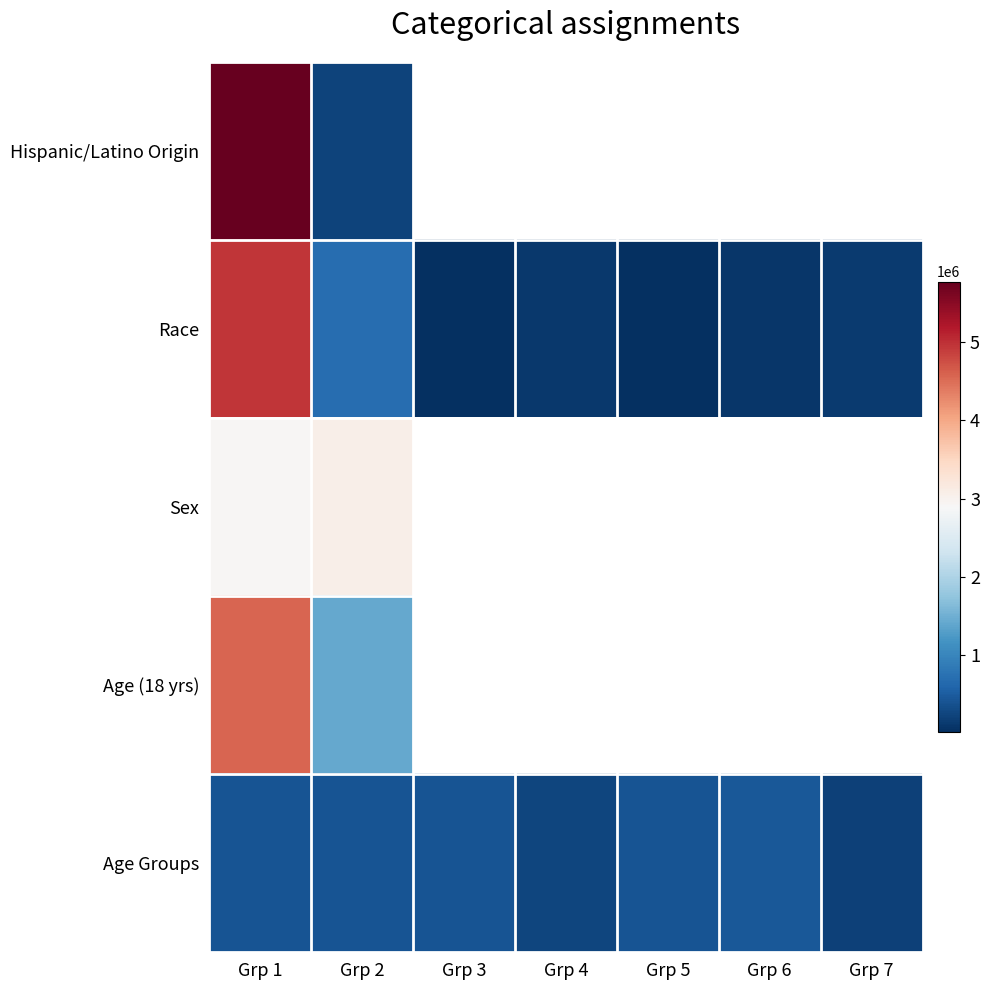

What is the average value of the Race series?

855561.0